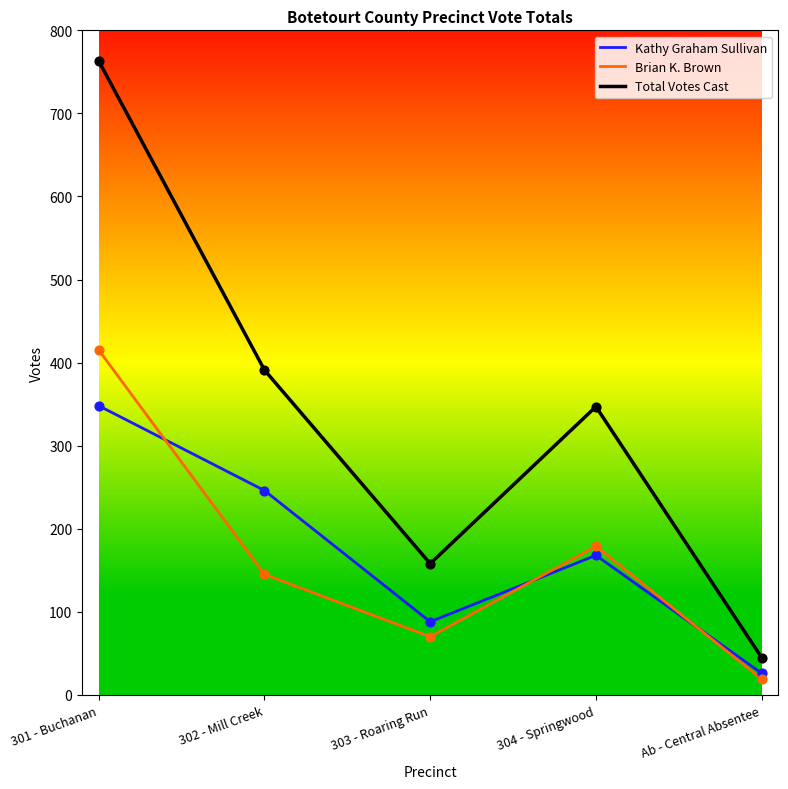

Which series has the largest range (max minus min)?

Total Votes Cast